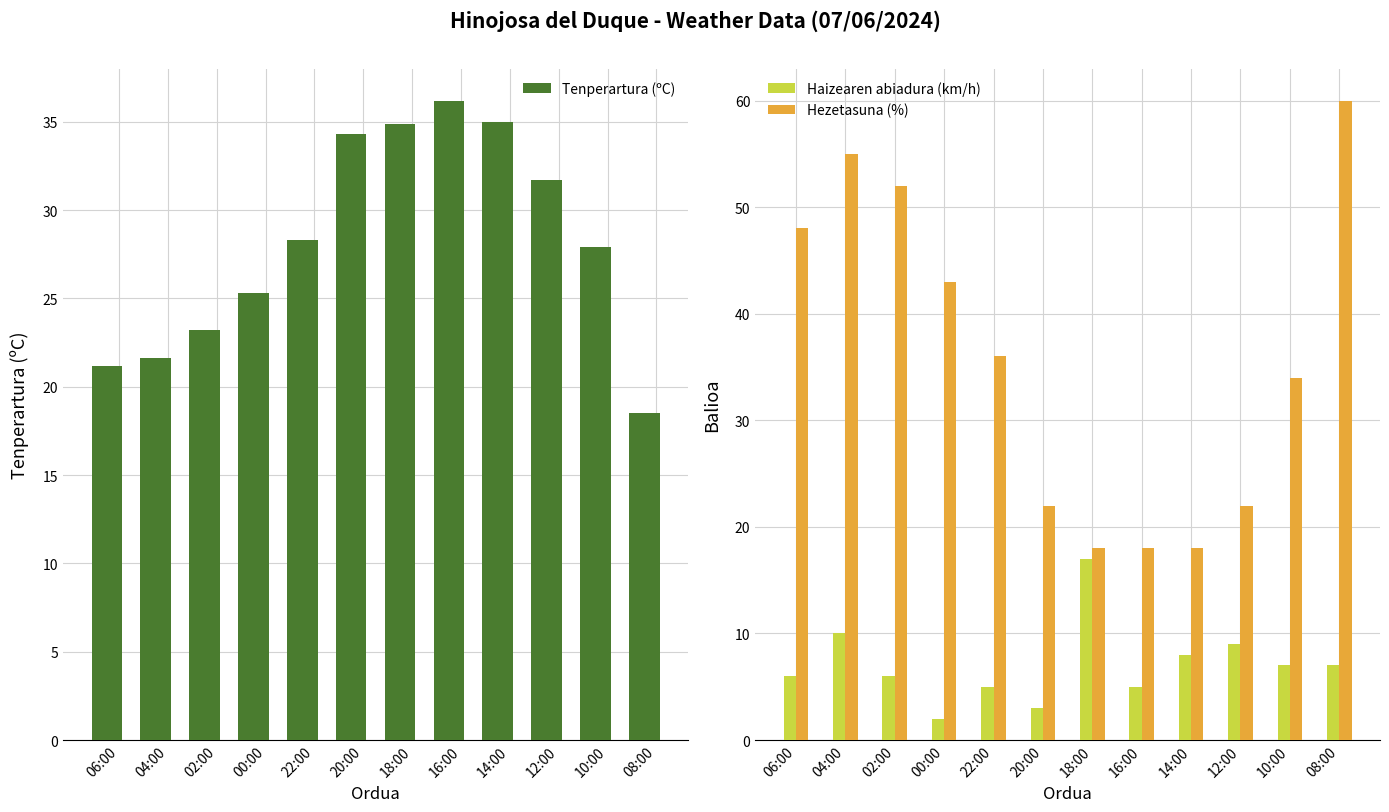

What is the difference between the maximum and second lowest values in the Tenperartura (ºC) series?

15.0